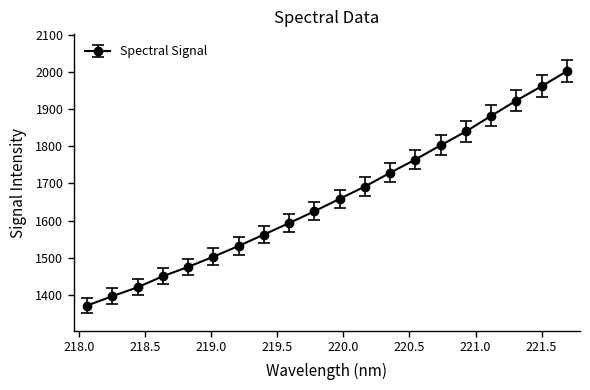

What is the value of the 16th point from the left?

1840.0